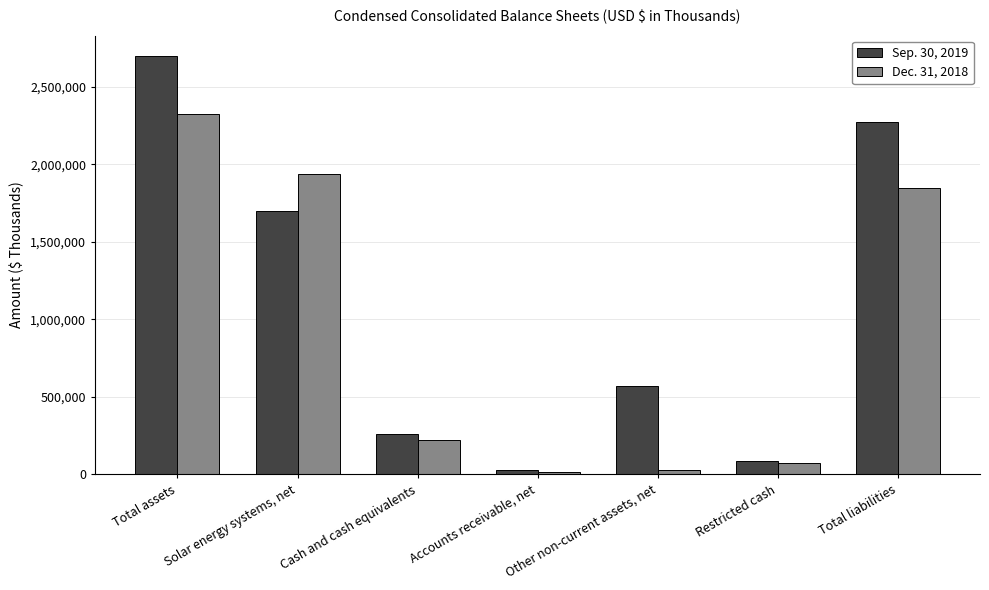

At which label does Sep. 30, 2019 reach its minimum?

Accounts receivable, net